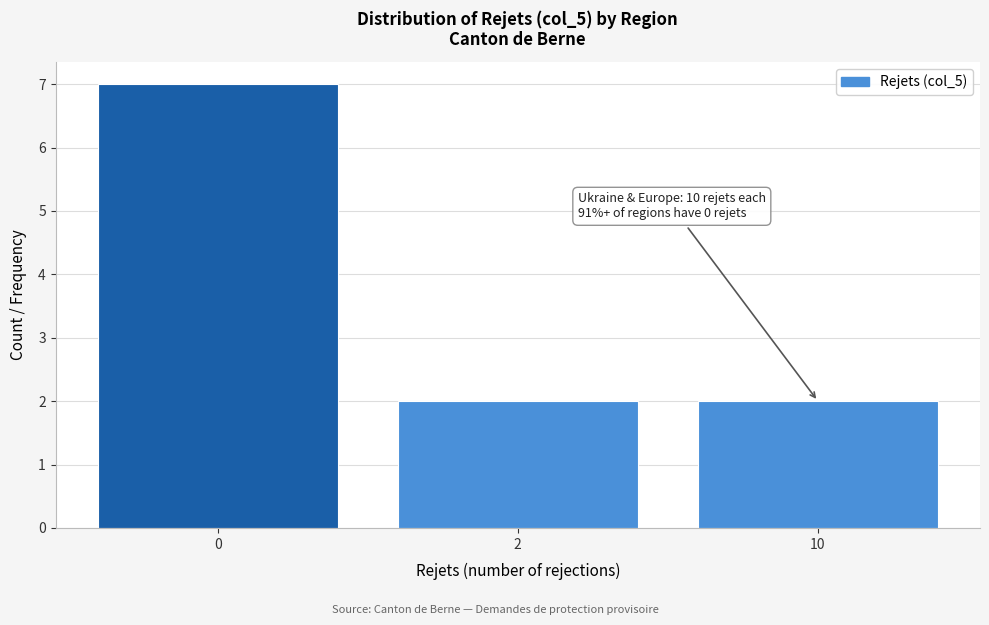

Reading right to left, what are all the values shown in this chart?

10=2	2=2	0=7